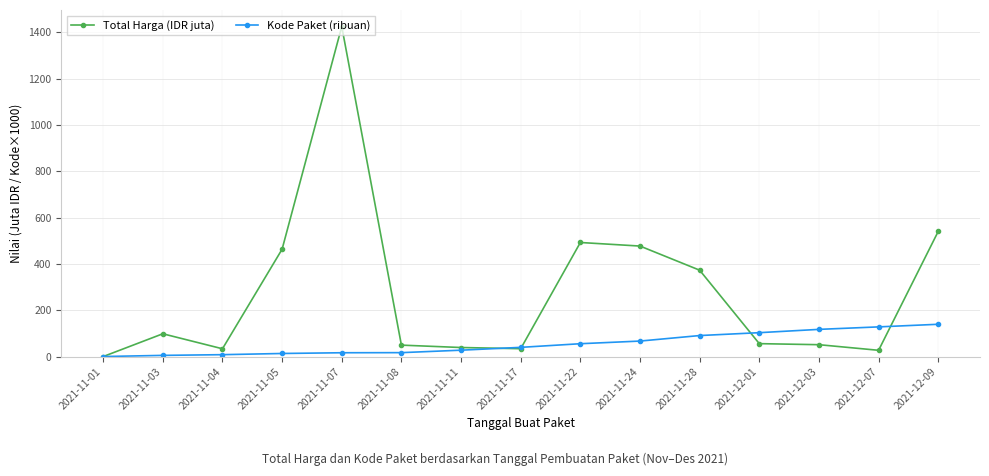

Which label corresponds to the largest value in the chart?

2021-11-07